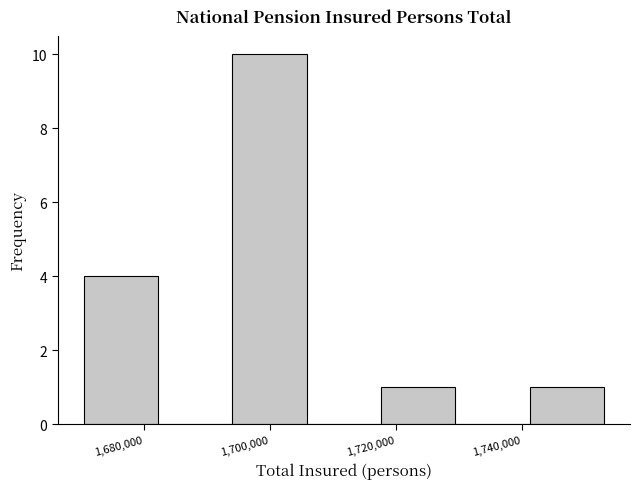

Over which range of the x-axis is the bar tallest?

1694000 to 1706000